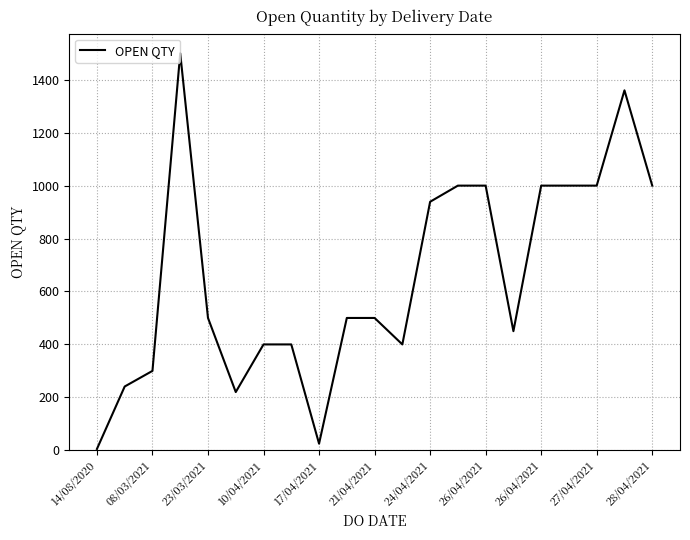

How many distinct data groups are displayed?

1